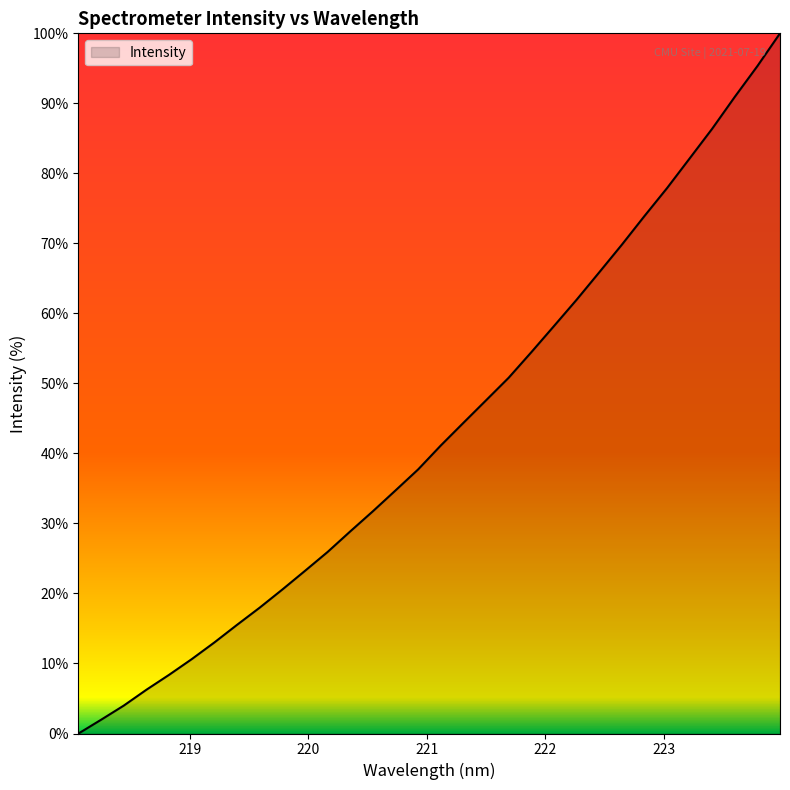

Reading left to right, what are all the values shown in this chart?

0.0	2.0	4.0	6.3	8.4	10.6	13.0	15.5	18.0	20.6	23.2	25.9	28.9	31.7	34.7	37.7	41.1	44.4	47.6	50.8	54.5	58.2	61.9	65.9	69.8	73.9	77.9	82.1	86.4	90.9	95.3	100.0